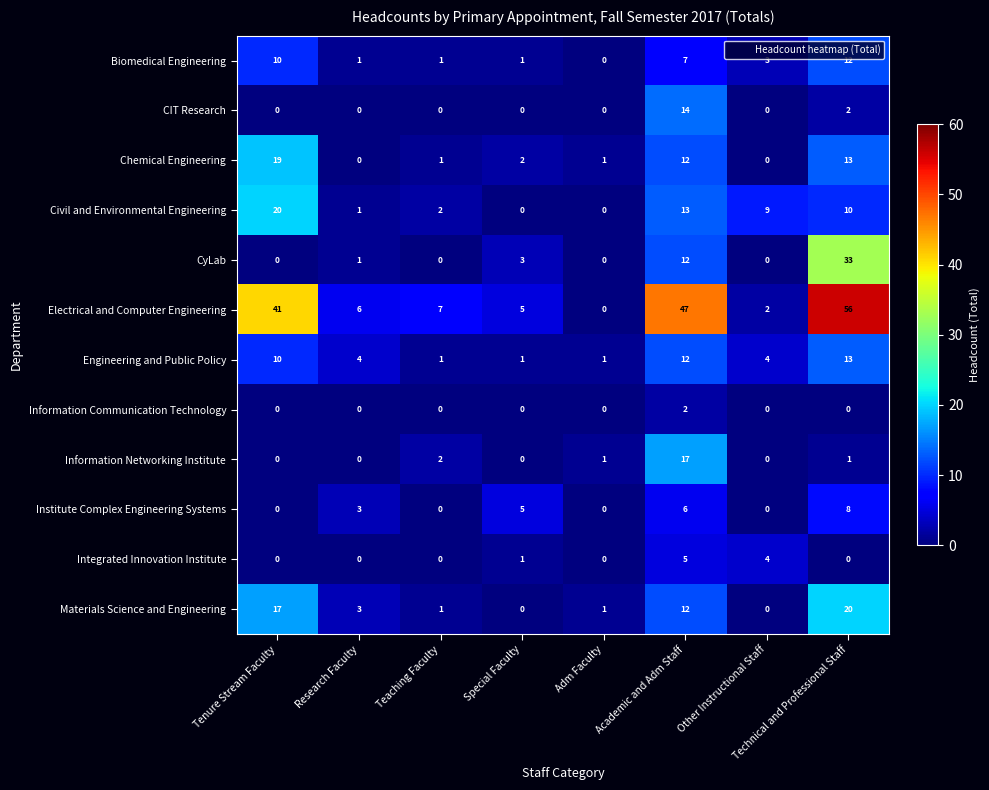

What is the difference between the Information Networking Institute values at Academic and Adm Staff and Other Instructional Staff?

17